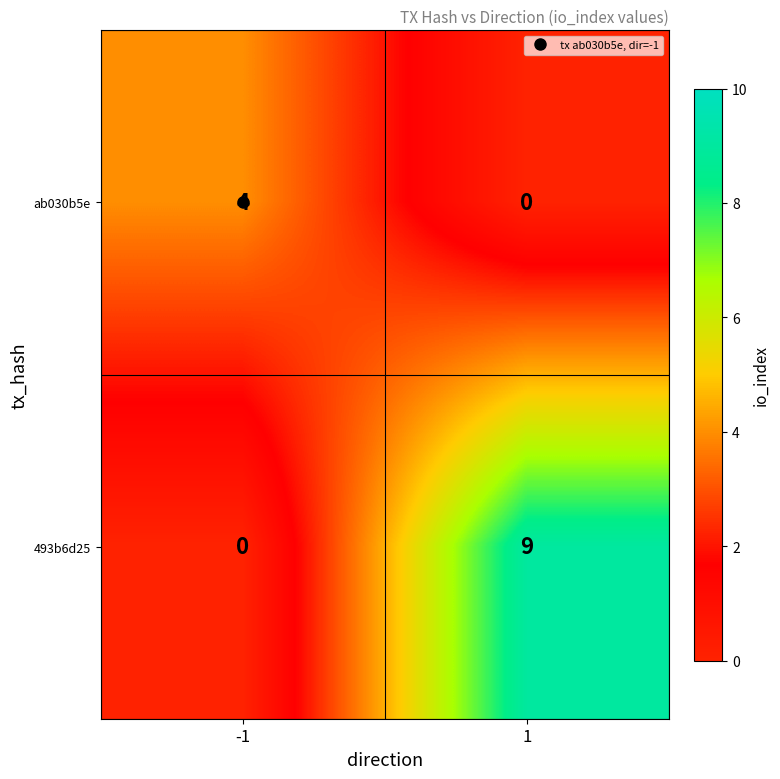

What is the sum of all 493b6d25 values?

9